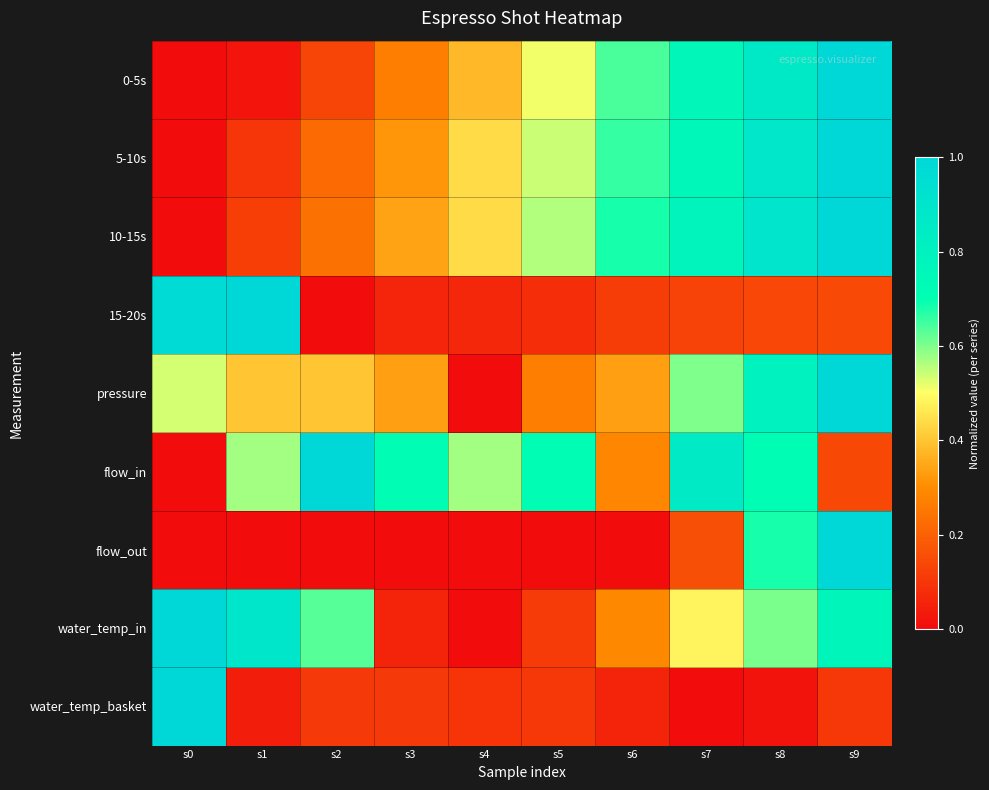

What is the spread (max minus min) of values at s6?

0.7